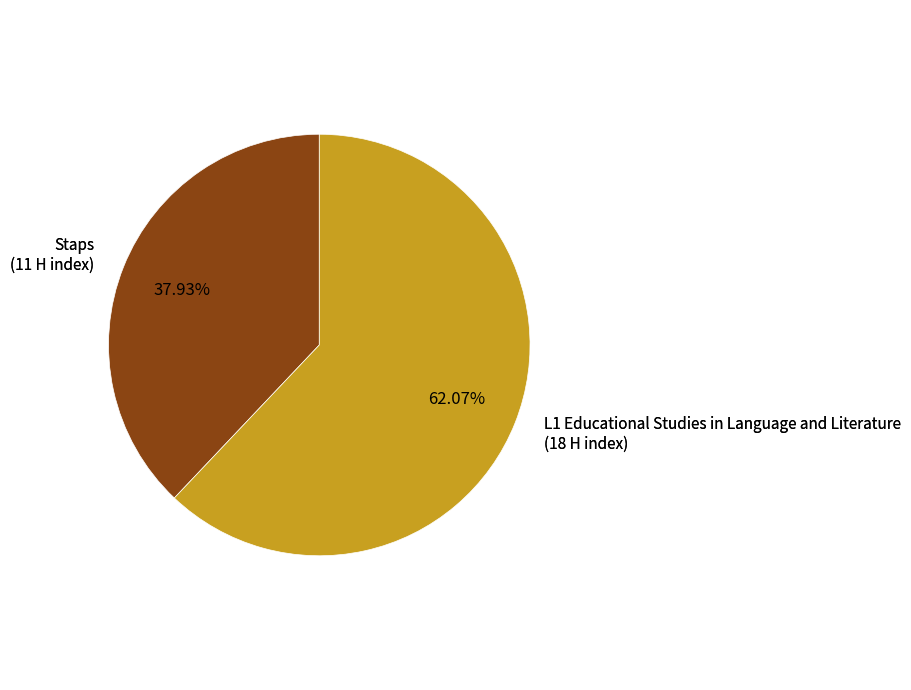

Does any single category account for the majority?

Yes